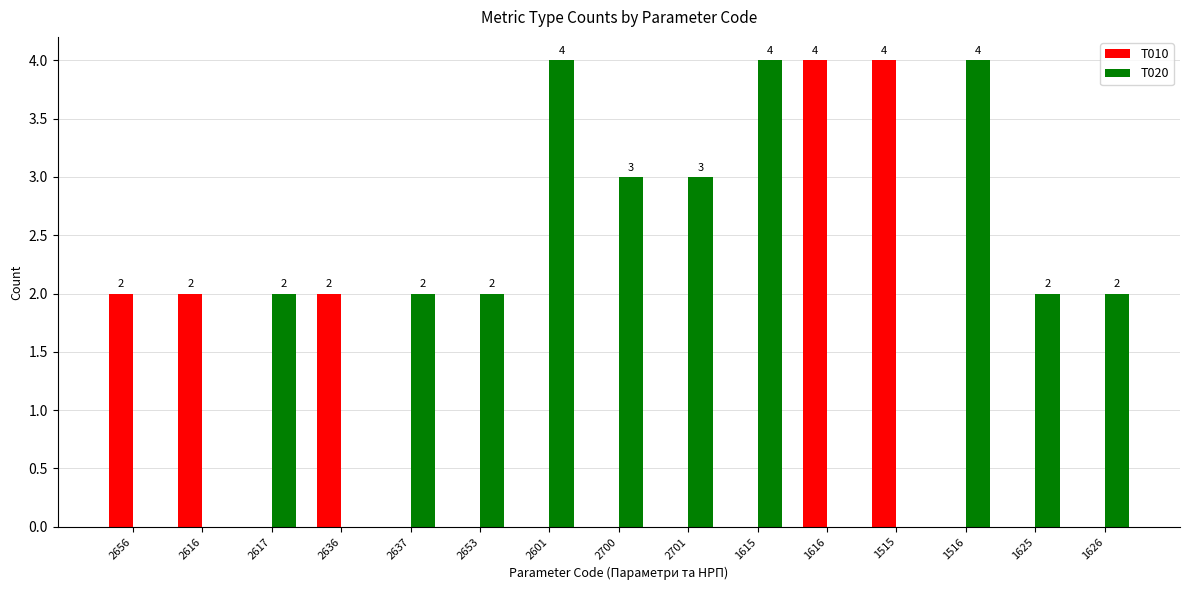

How many values in the T010 series exceed 0?

5